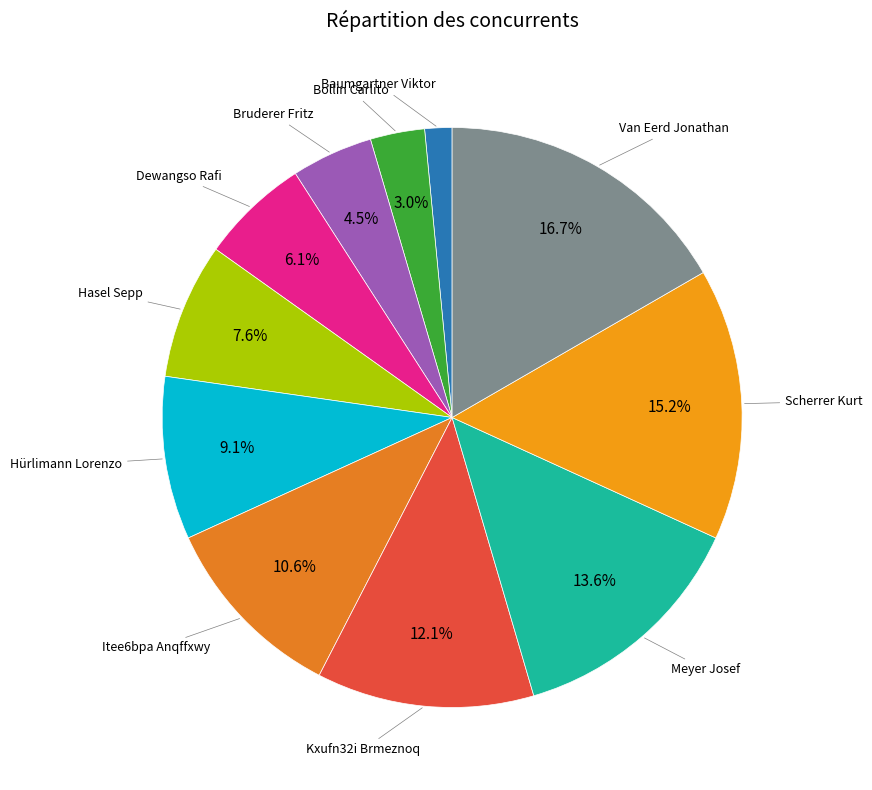

What is the largest slice in the pie chart?

Van Eerd Jonathan